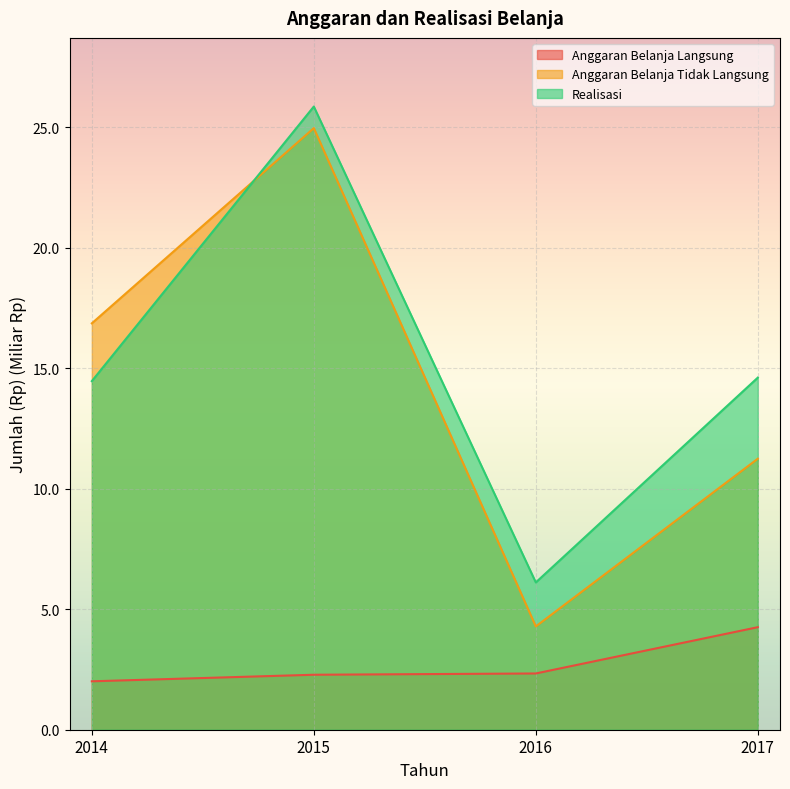

Which category has the highest value across all series?

2015